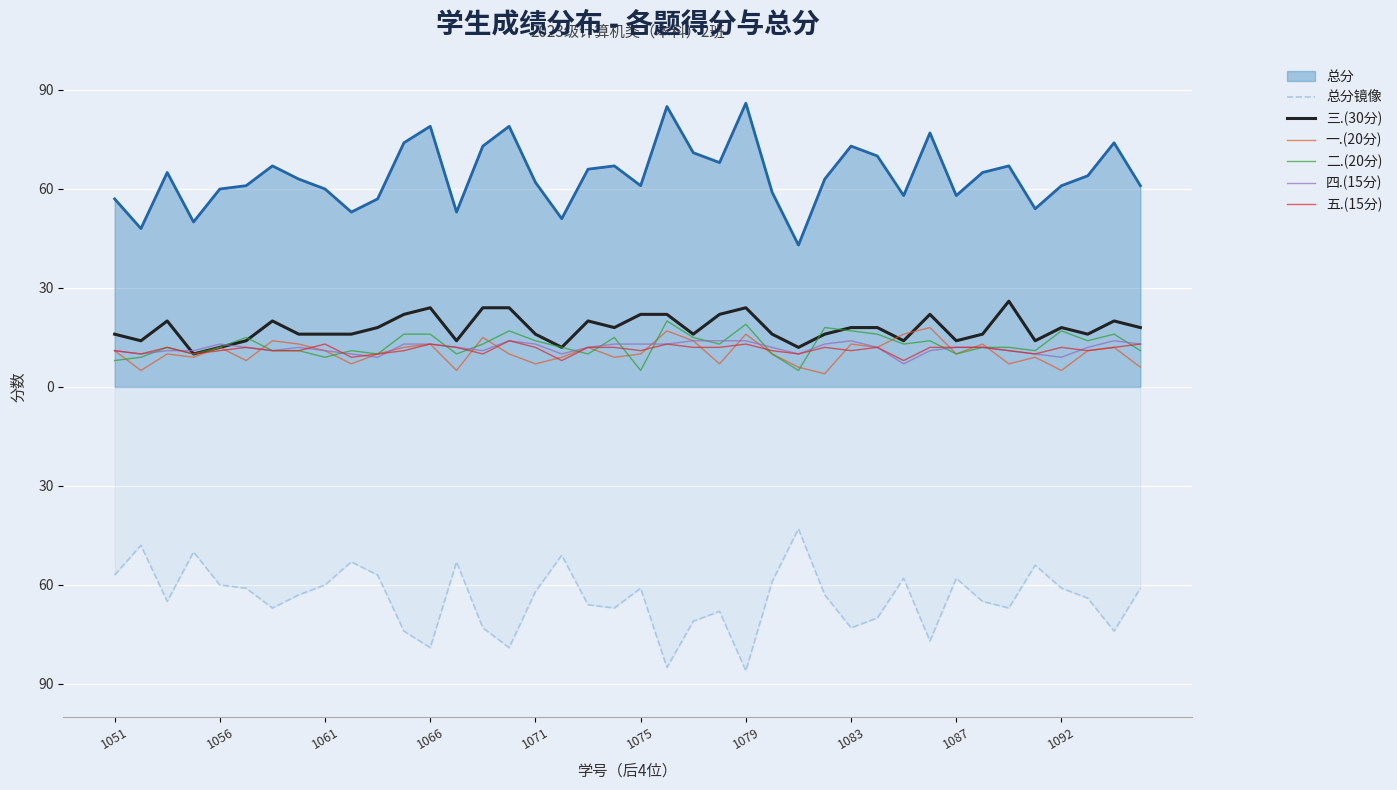

Does the chart display data point markers on the line(s)?

No